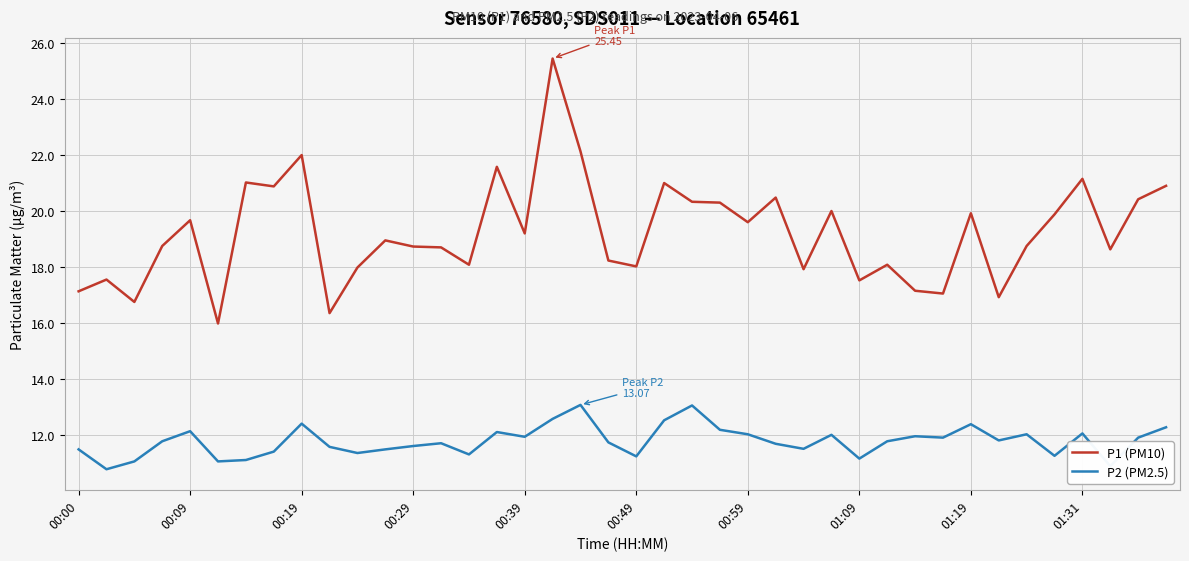

Which series has the widest spread of values?

P1 (PM10)